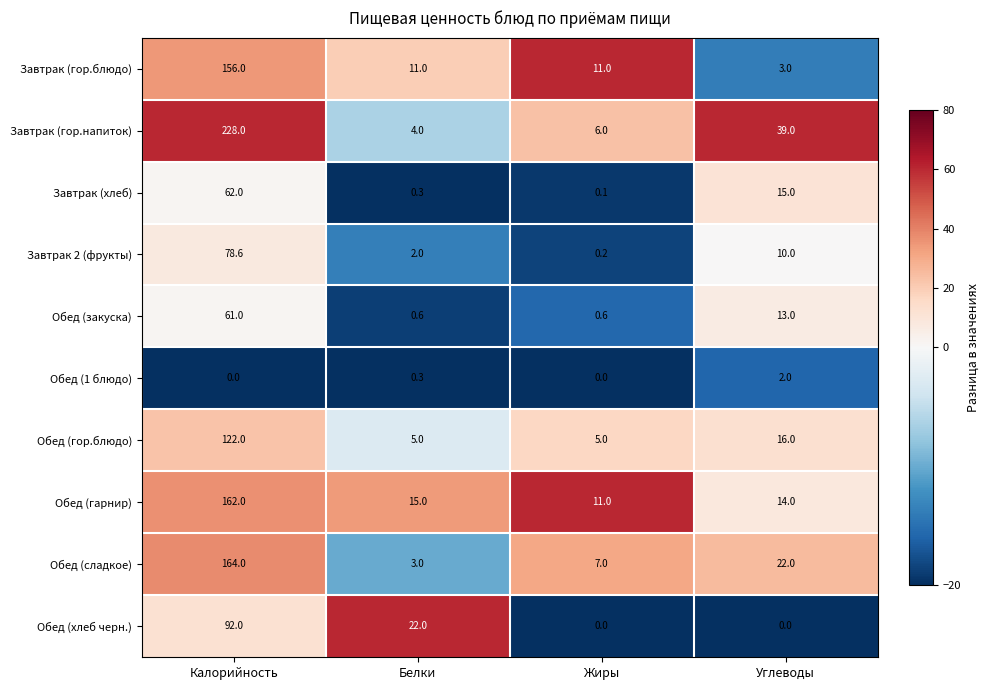

Is the value of Обед (1 блюдо) at Калорийность greater than the value of Обед (гарнир) at Калорийность?

No